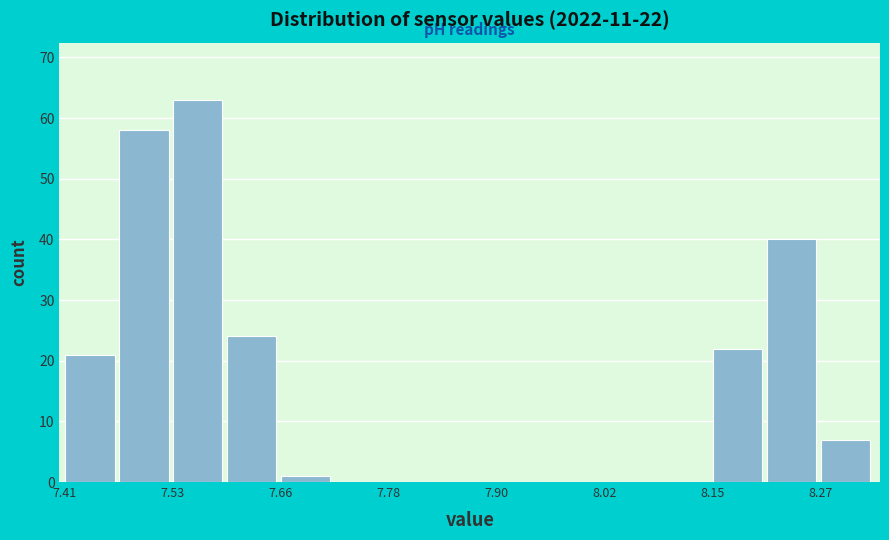

Read against the x-axis, roughly where is the centre of the tallest bar?

7.56